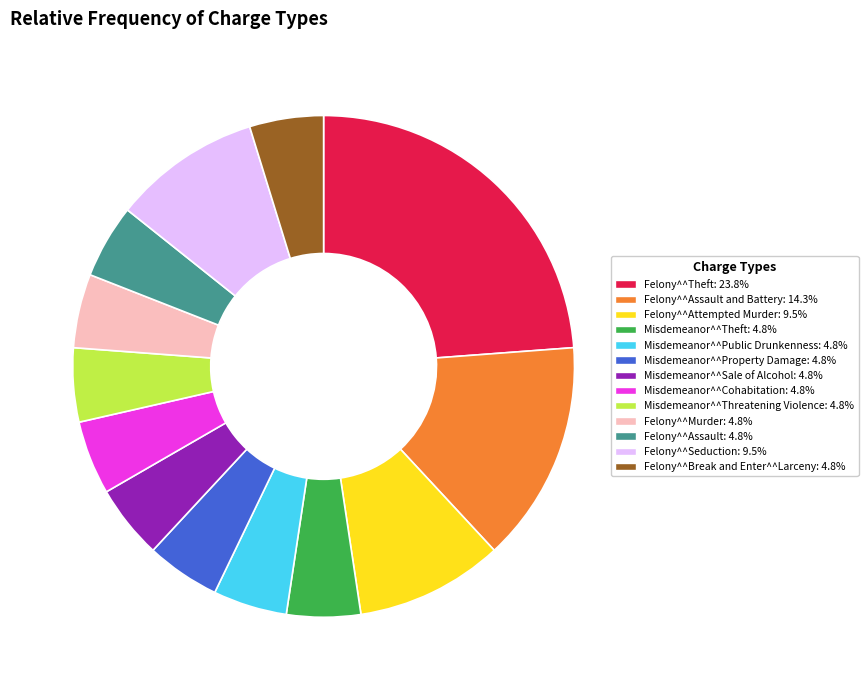

Count the number of slices in the pie.

13